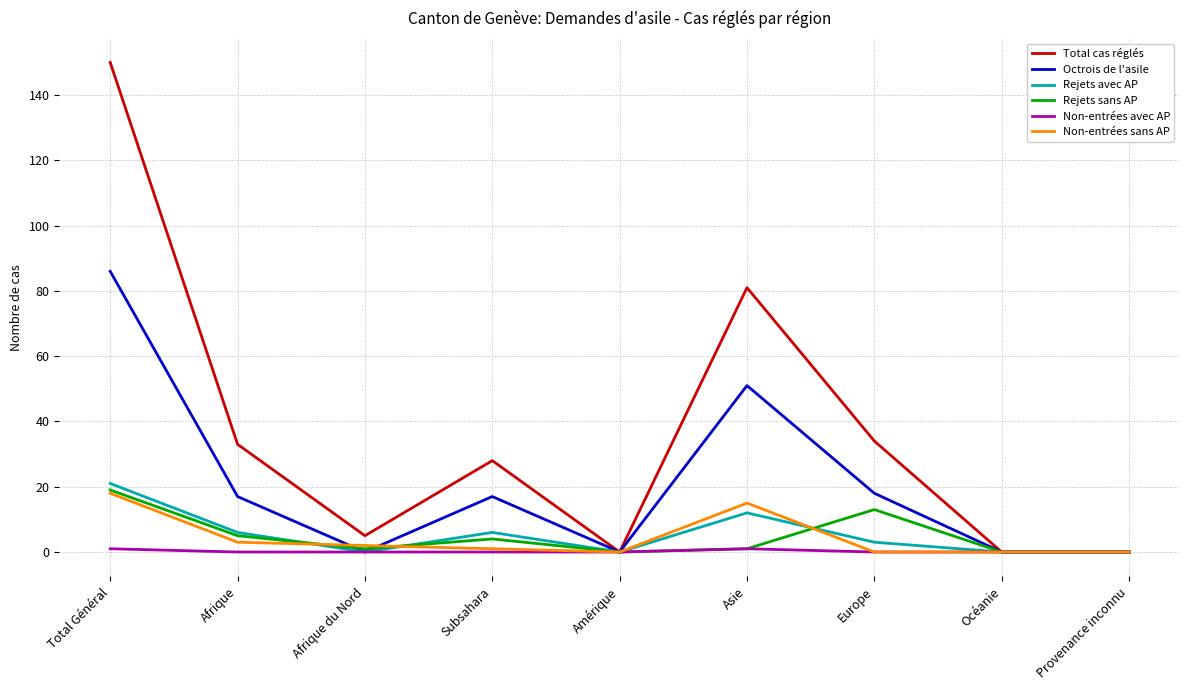

What are all the series names shown in the legend?

Total cas réglés, Octrois de l'asile, Rejets avec AP, Rejets sans AP, Non-entrées avec AP, Non-entrées sans AP